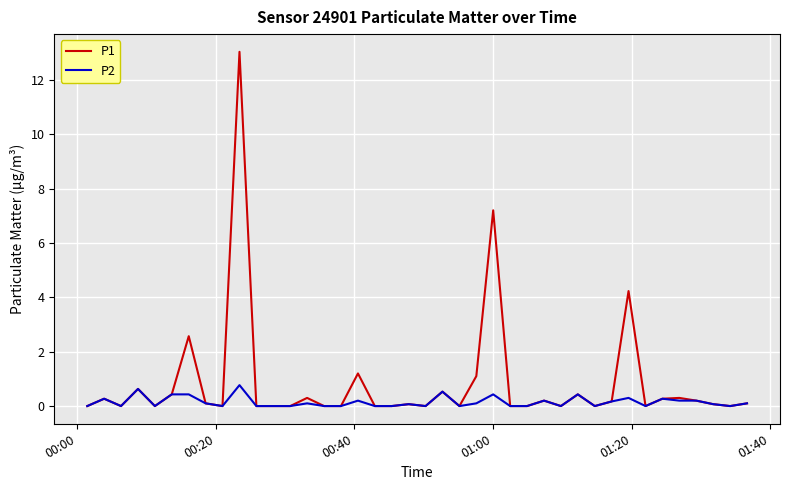

Which series has the widest spread of values?

P1